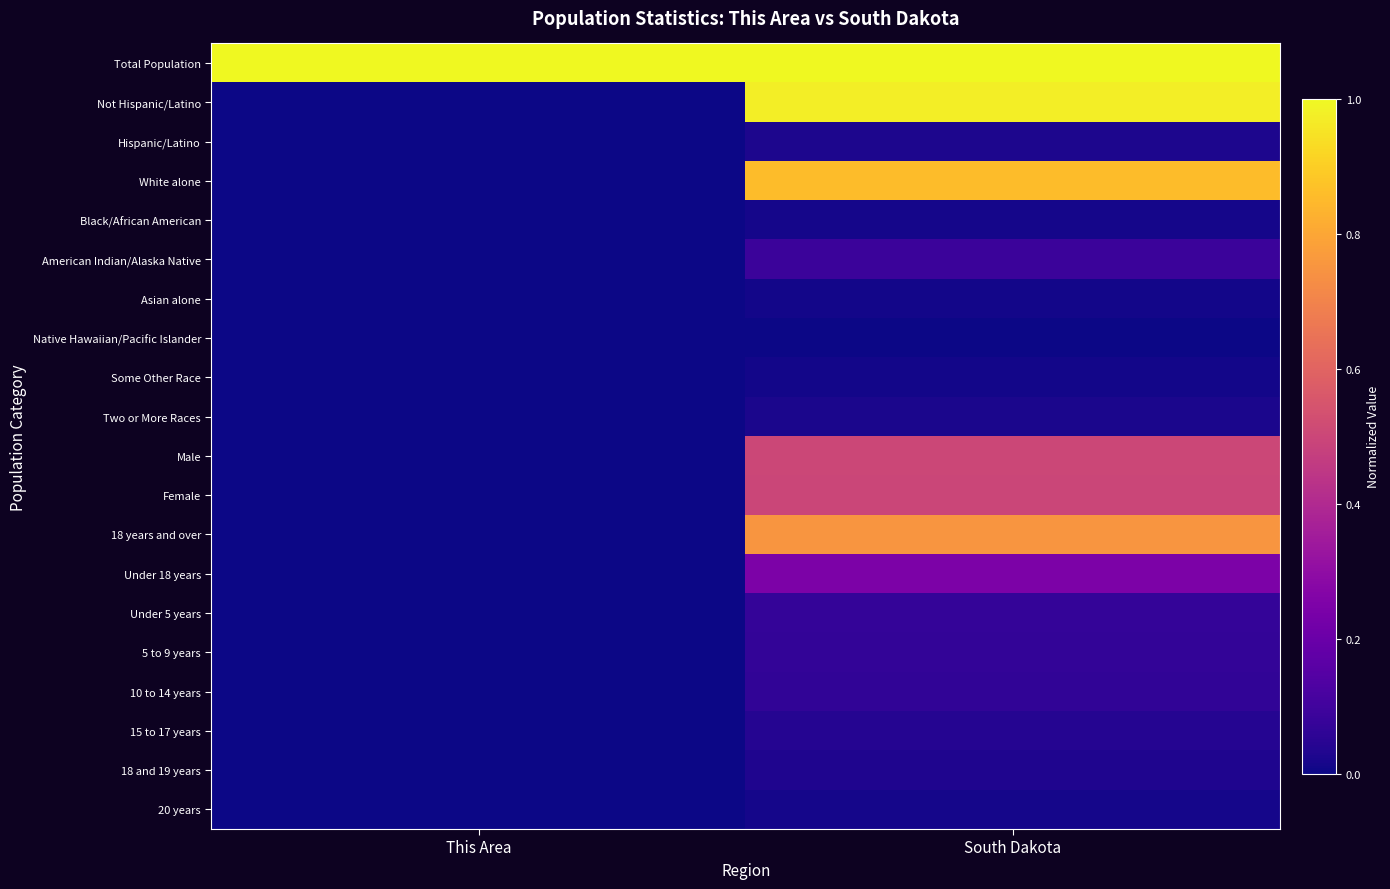

Between This Area and South Dakota, which is larger?

This Area